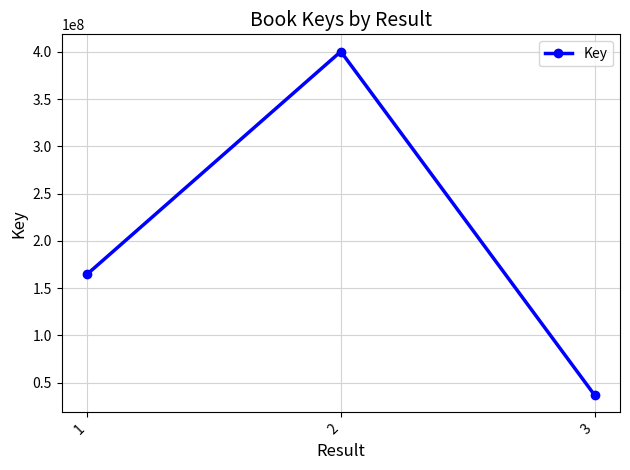

How many lines are shown in the chart?

1